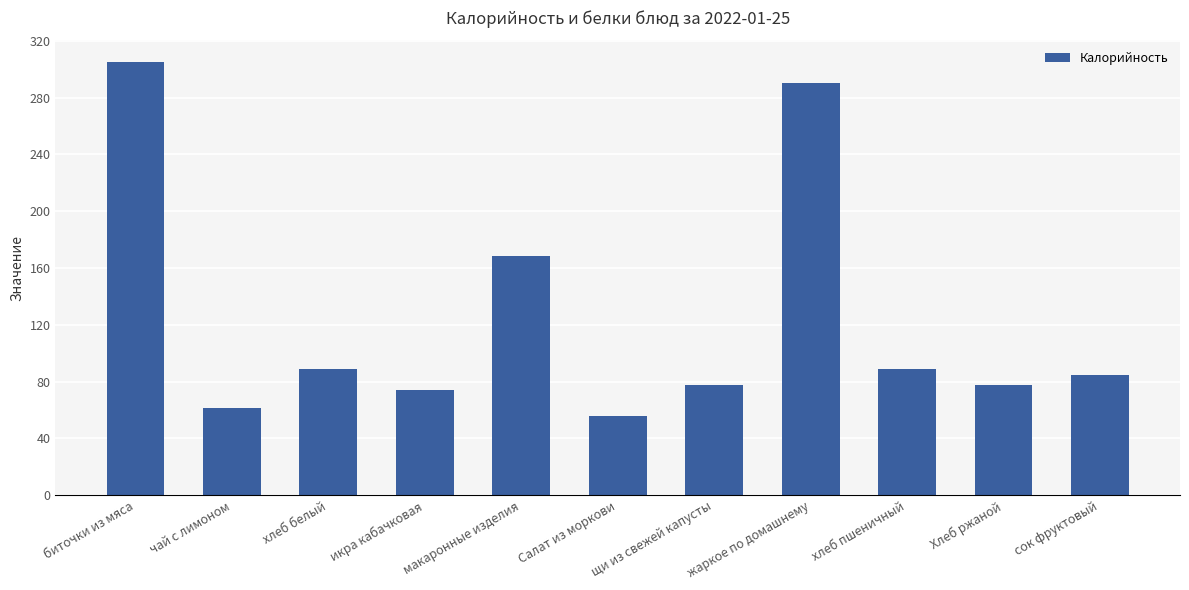

At which label does the data first exceed 84?

биточки из мяса